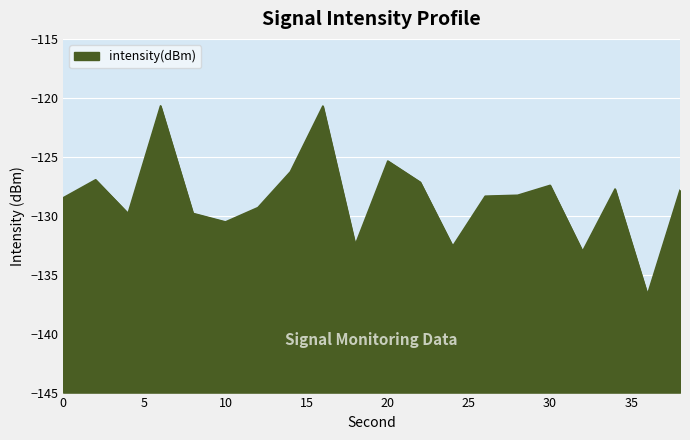

Rank the categories by value from highest to lowest.

6, 16, 20, 14, 2, 22, 30, 34, 38, 28, 26, 0, 12, 8, 4, 10, 18, 24, 32, 36